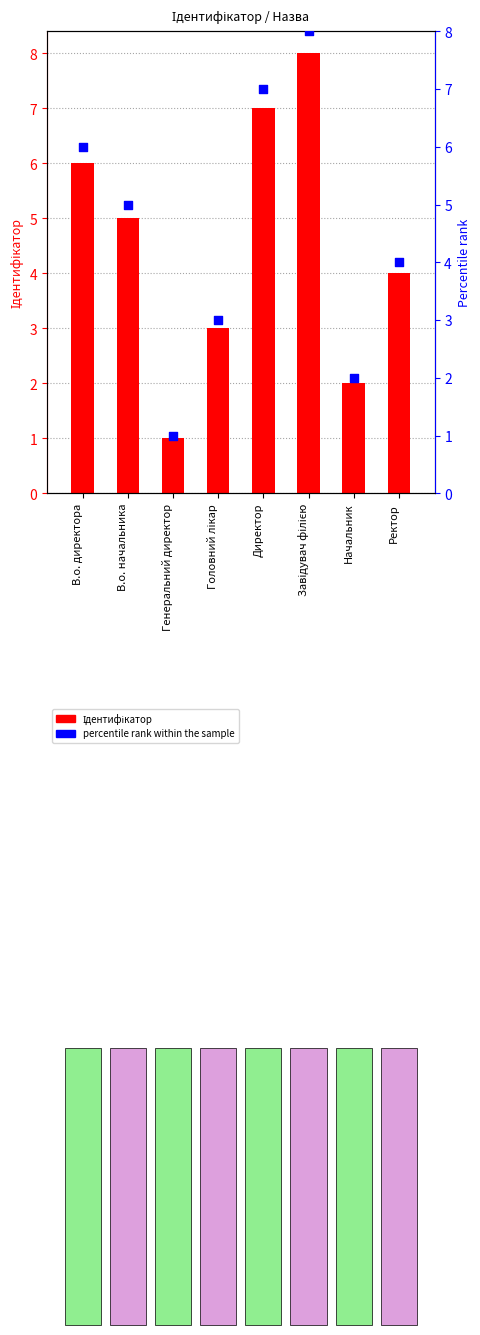

Which series has the widest spread of Y values?

Ідентифікатор